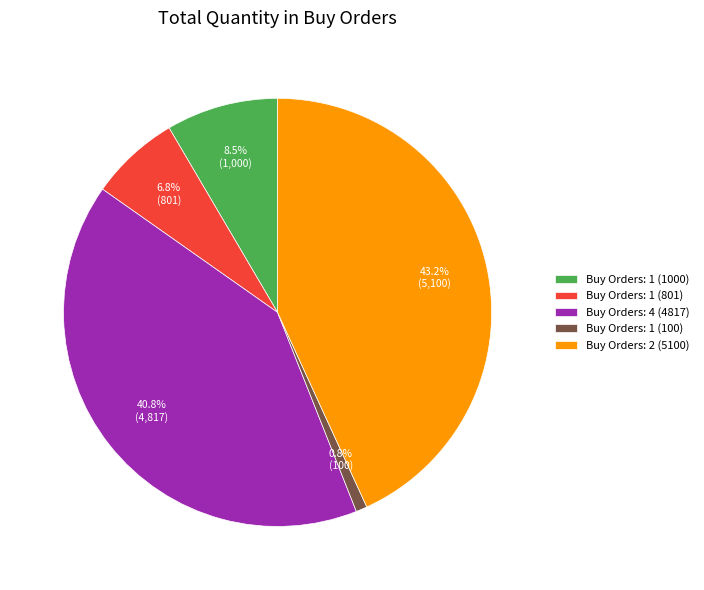

Which has a higher value, Buy Orders: 1 (100) or Buy Orders: 4 (4817)?

Buy Orders: 4 (4817)